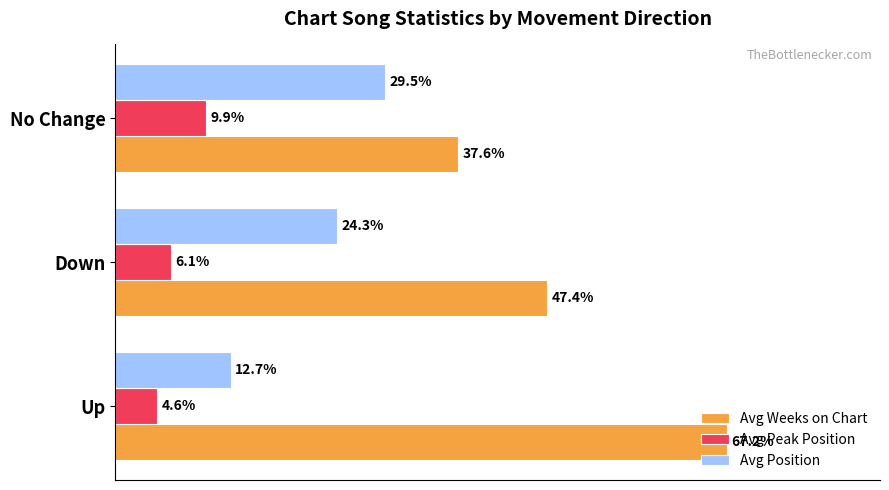

Which series has the largest total across all categories?

Avg Weeks on Chart